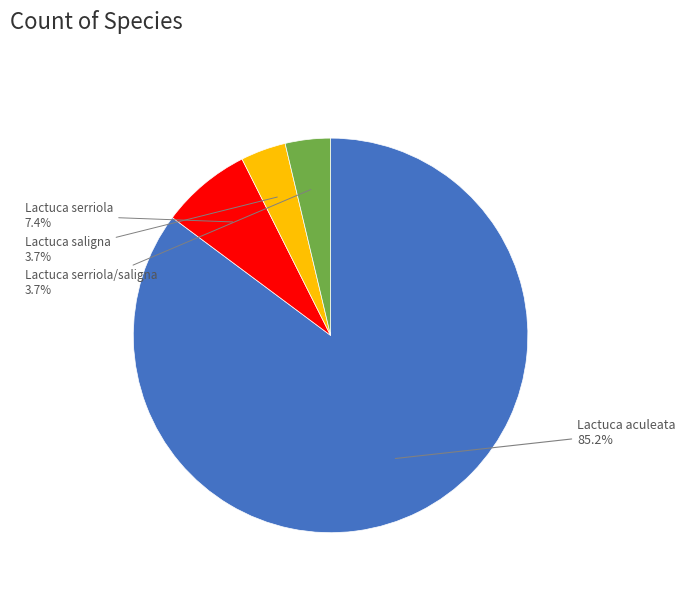

Is there a majority slice in this chart?

Yes